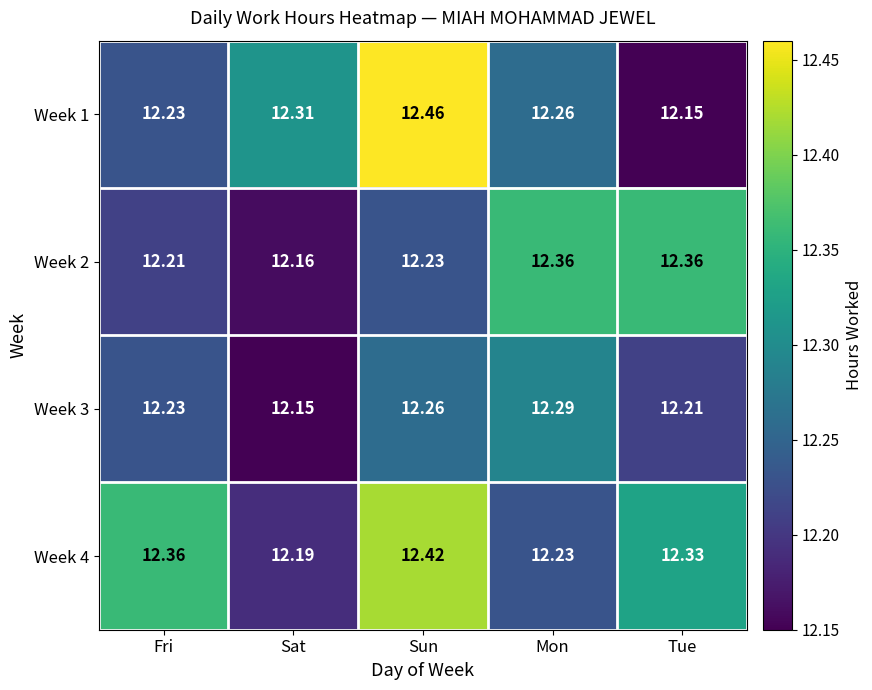

At which label is Week 3 closest to 12?

Sat